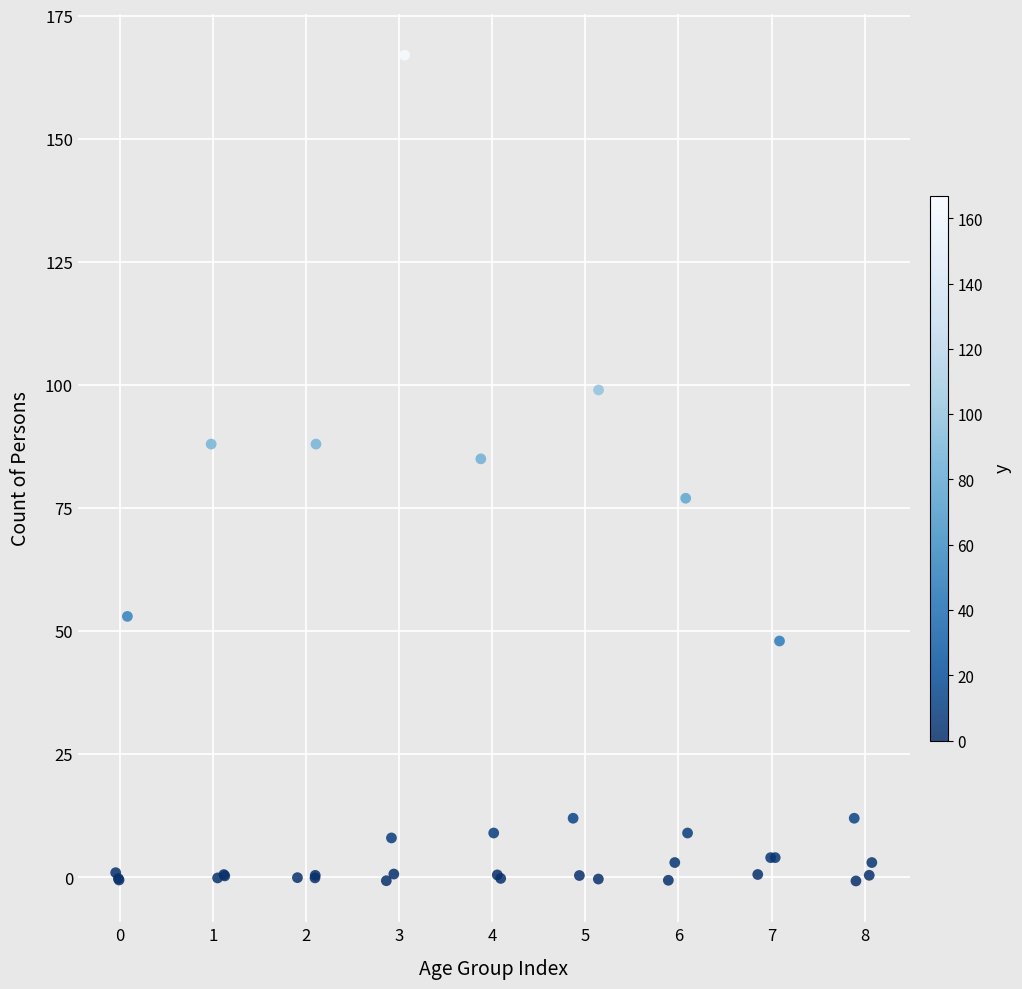

What Y value in the scatter plot is closest to 83?

85.0